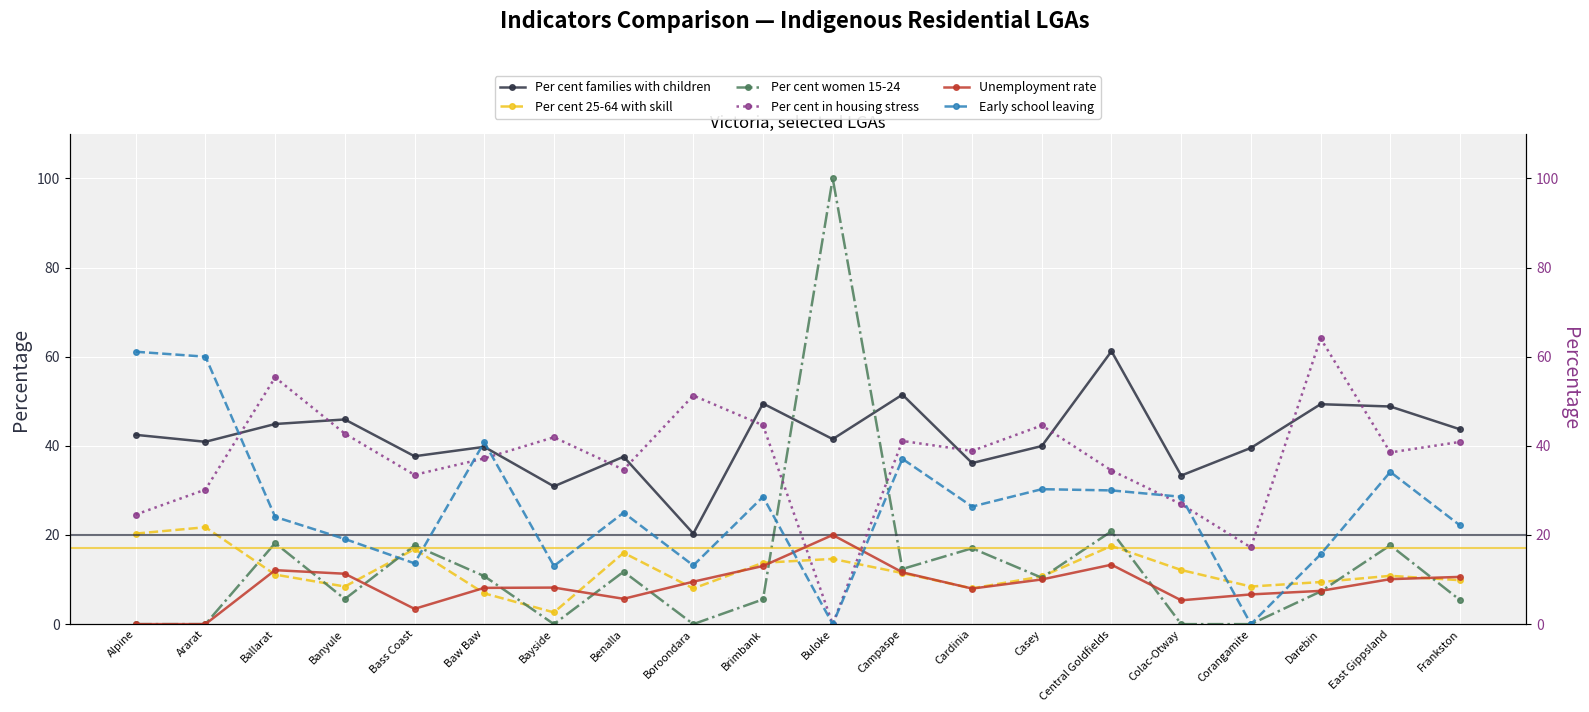

Which series has the largest total across all categories?

Per cent families with children